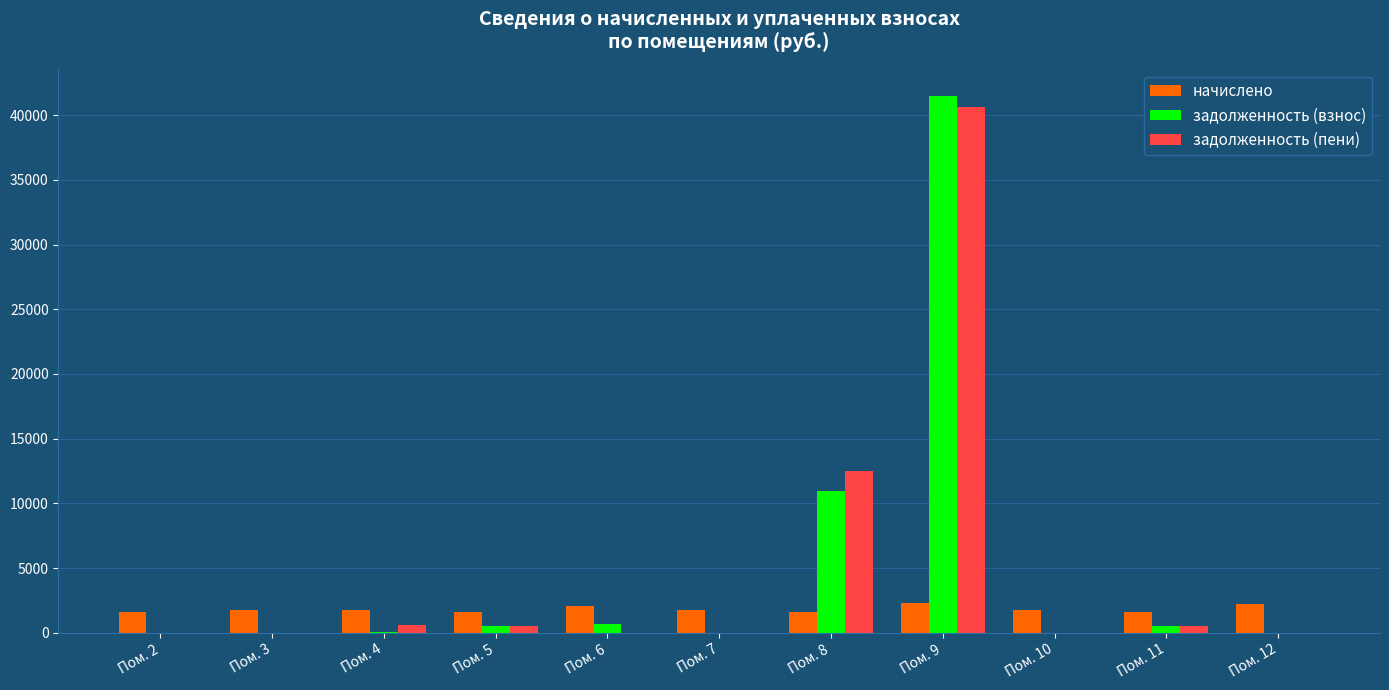

Count the number of data series in this chart.

3